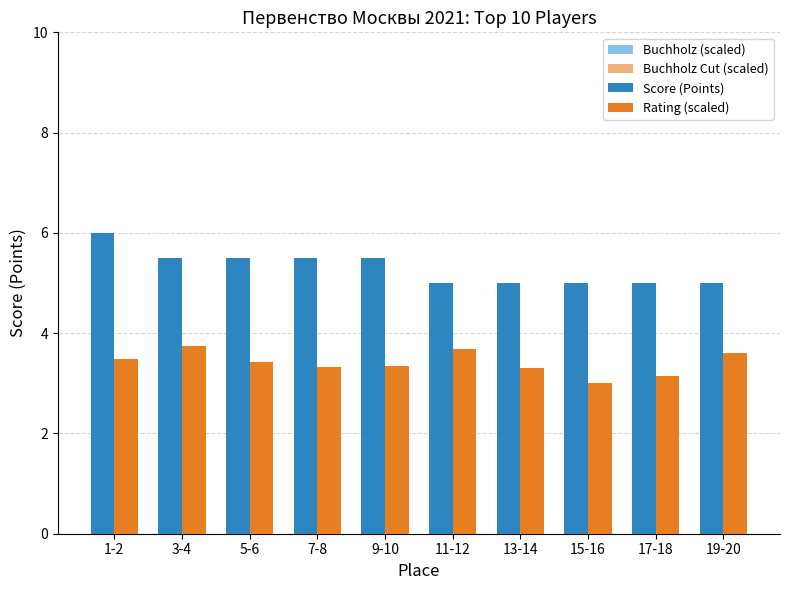

Is the value of Buchholz (scaled) at 1-2 greater than the value of Rating (scaled) at 9-10?

No